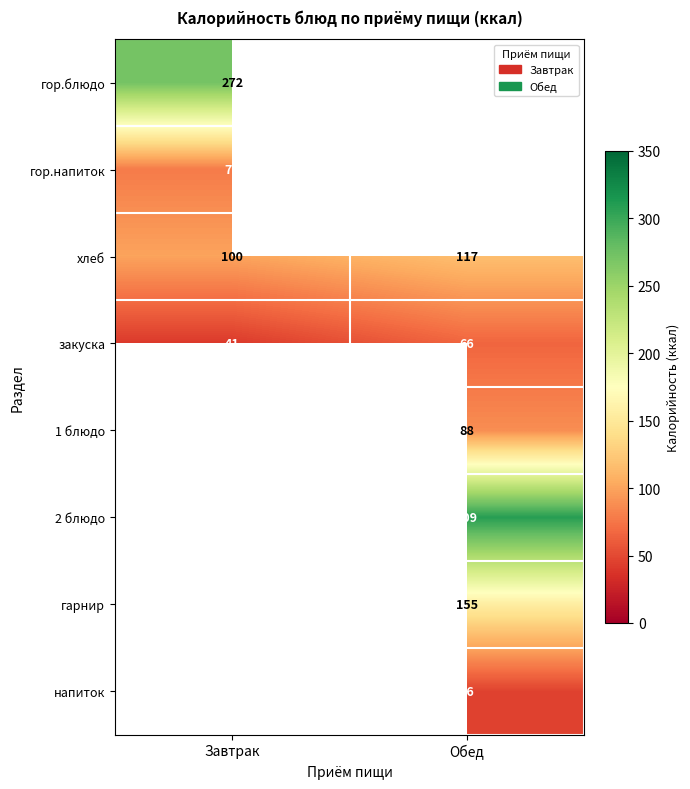

Is it true that закуска equals 62.7 at Завтрак?

False